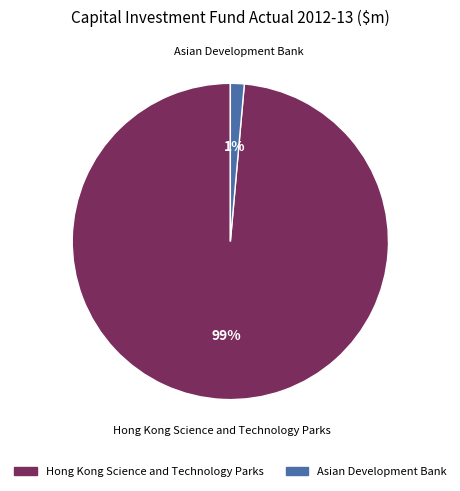

To the nearest percent, what is the average slice percentage?

50%